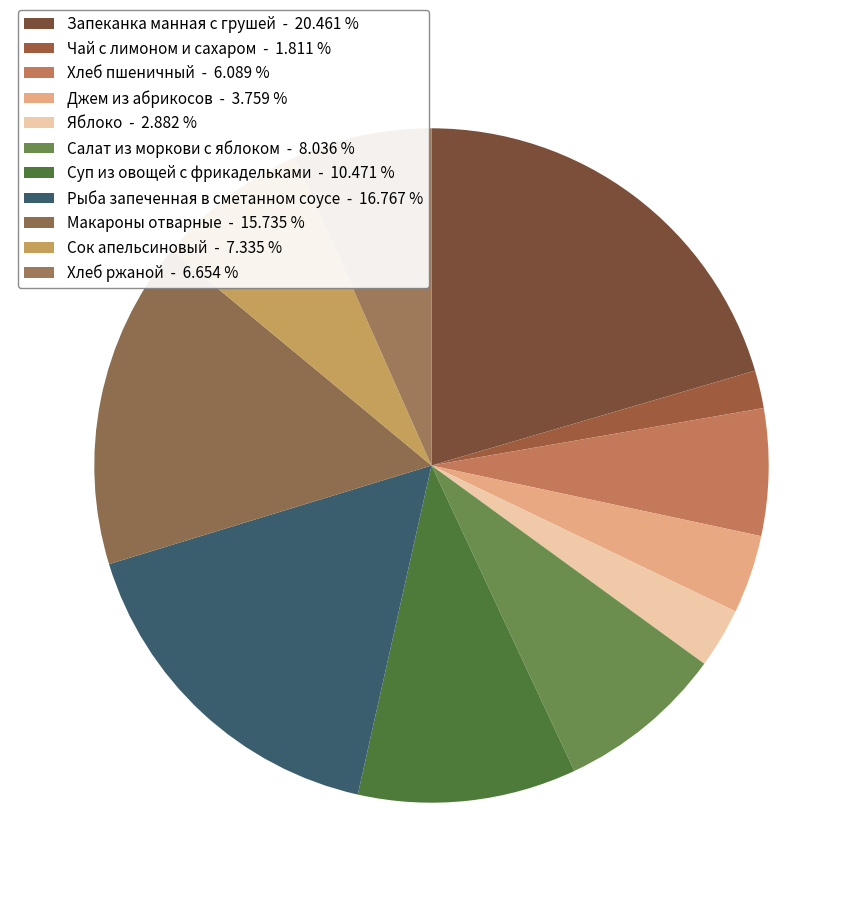

Rank the categories by value from lowest to highest.

Чай с лимоном и сахаром, Яблоко, Джем из абрикосов, Хлеб пшеничный, Хлеб ржаной, Сок апельсиновый, Салат из моркови с яблоком, Суп из овощей с фрикадельками, Макароны отварные, Рыба запеченная в сметанном соусе, Запеканка манная с грушей